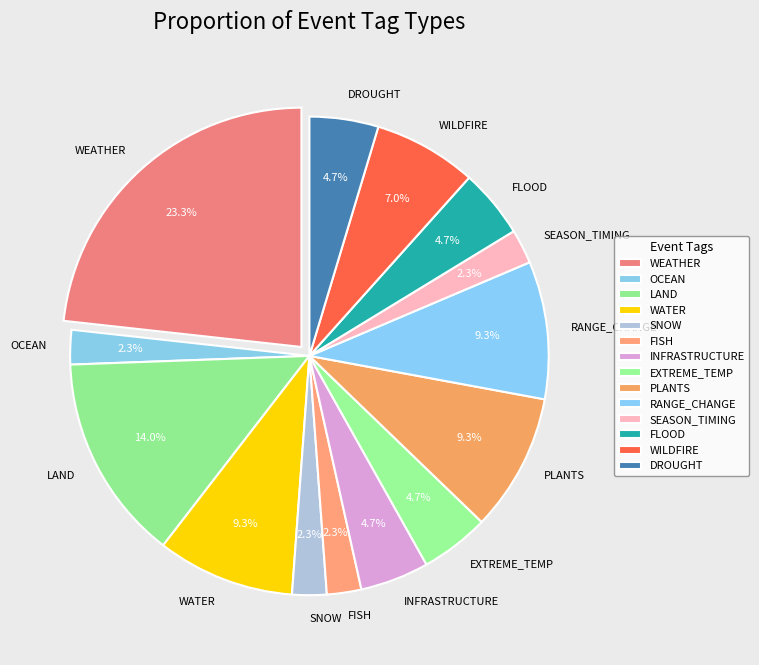

Is there a majority slice in this chart?

No